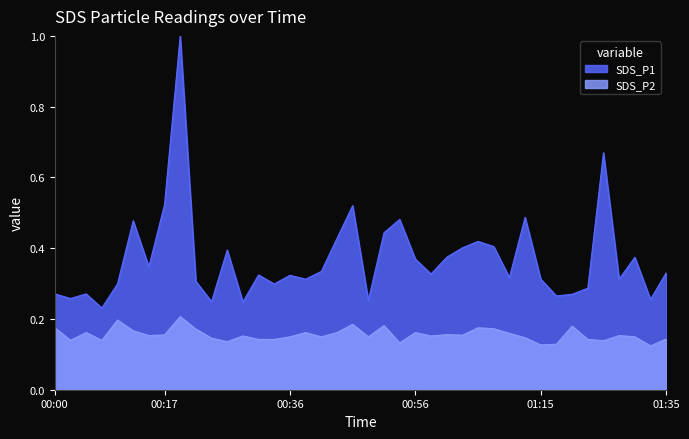

What is the spread (max minus min) of values at 00:07?

0.1